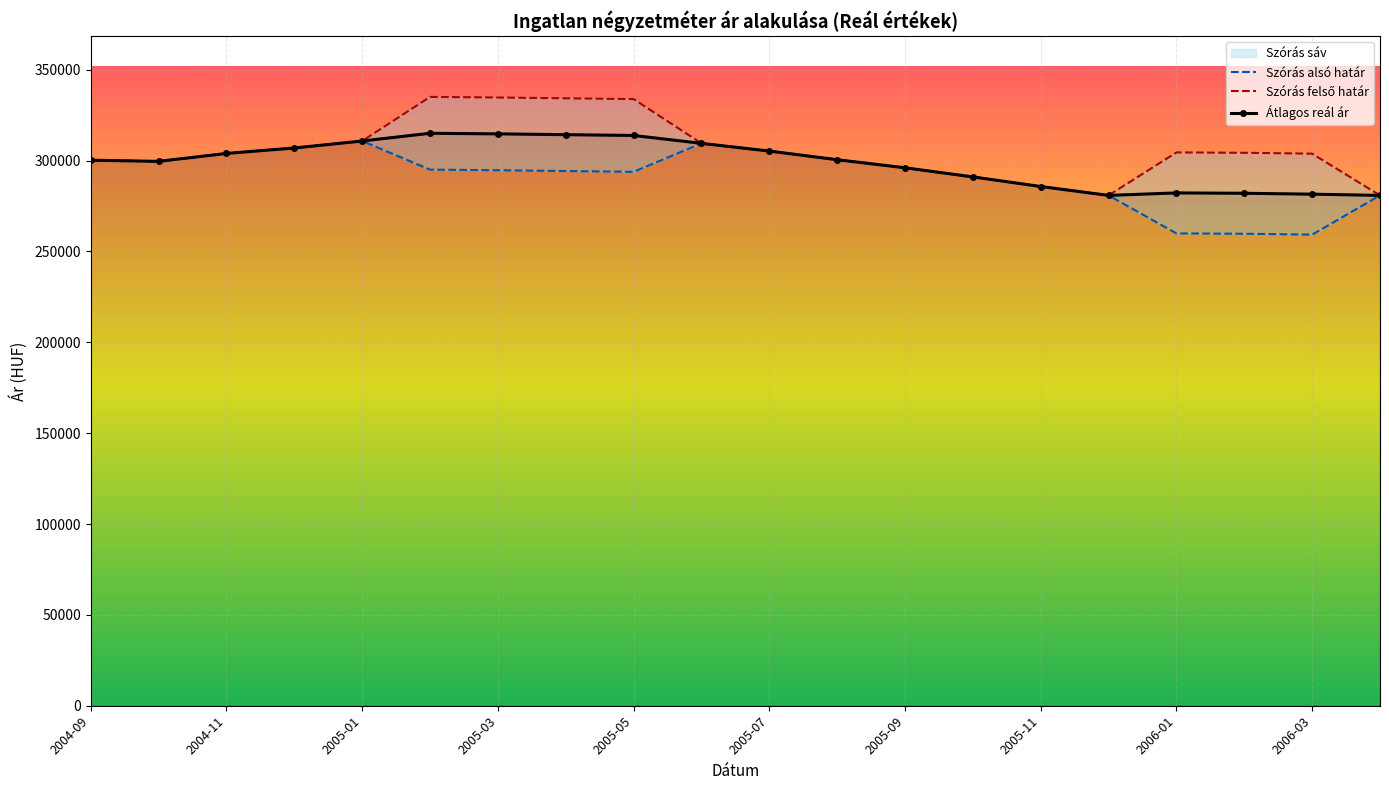

The value of Átlagos reál ár at 2005-03 is 453340. True or false?

False